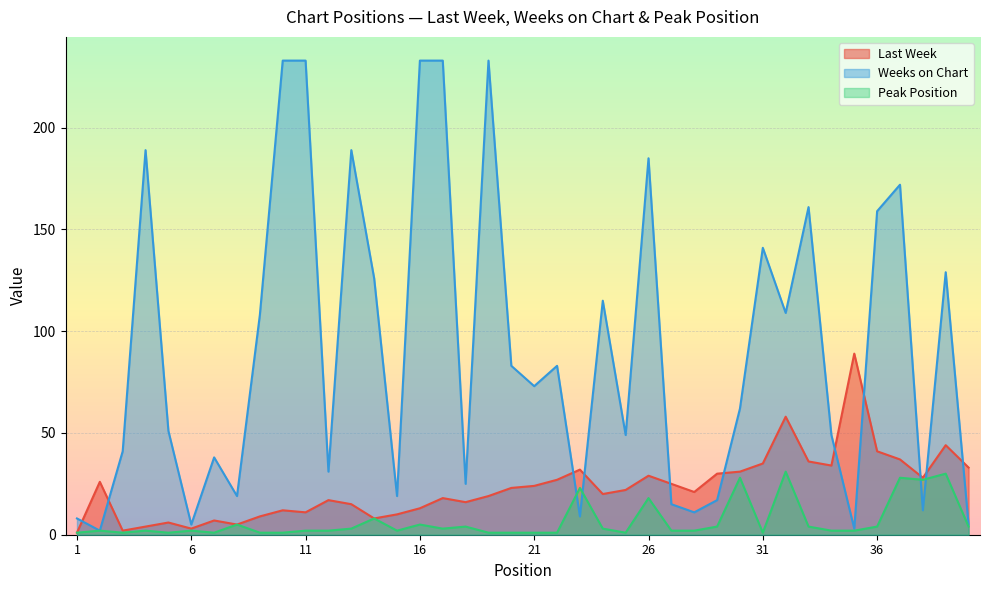

What is the value of the Weeks on Chart point at the 27th from the left?

15